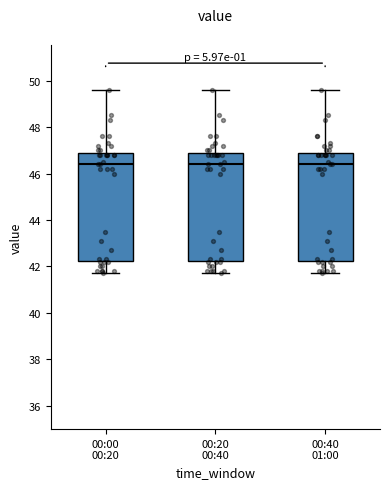

Where does the lower whisker of the box for 00:40 01:00 end on the y-axis? The values are not printed on the chart, so give them approximately, as read against the axis.

41.8